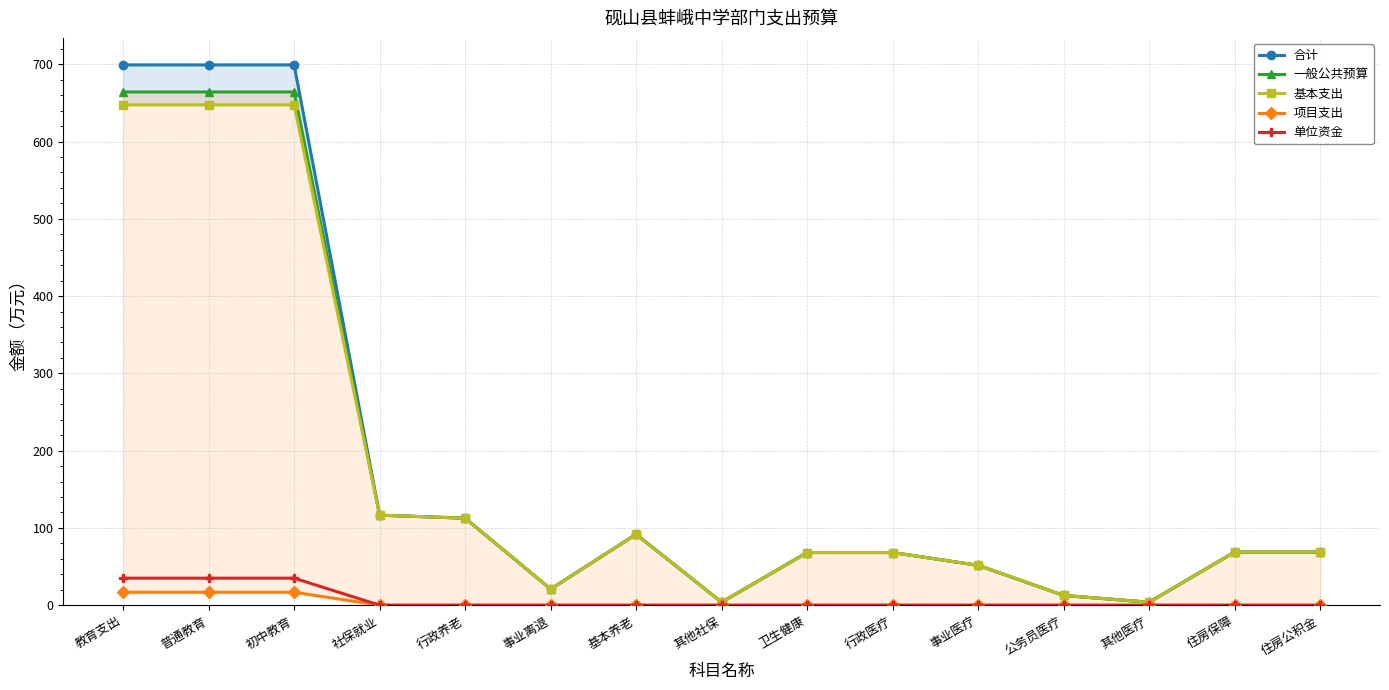

What is the maximum value shown in the chart?

699.2